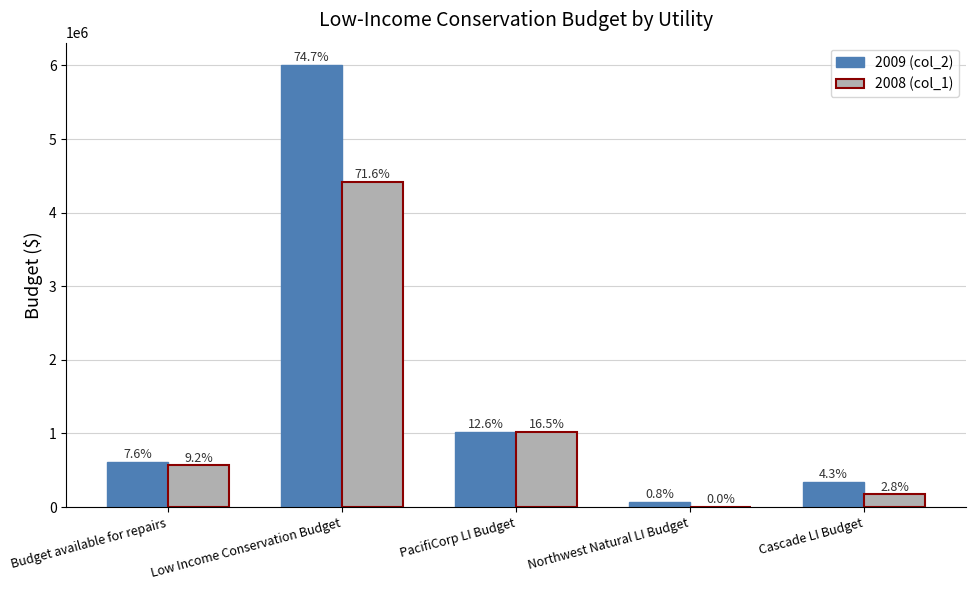

Is it true that 2009 (col_2) equals 15457.3 at Northwest Natural LI Budget?

False